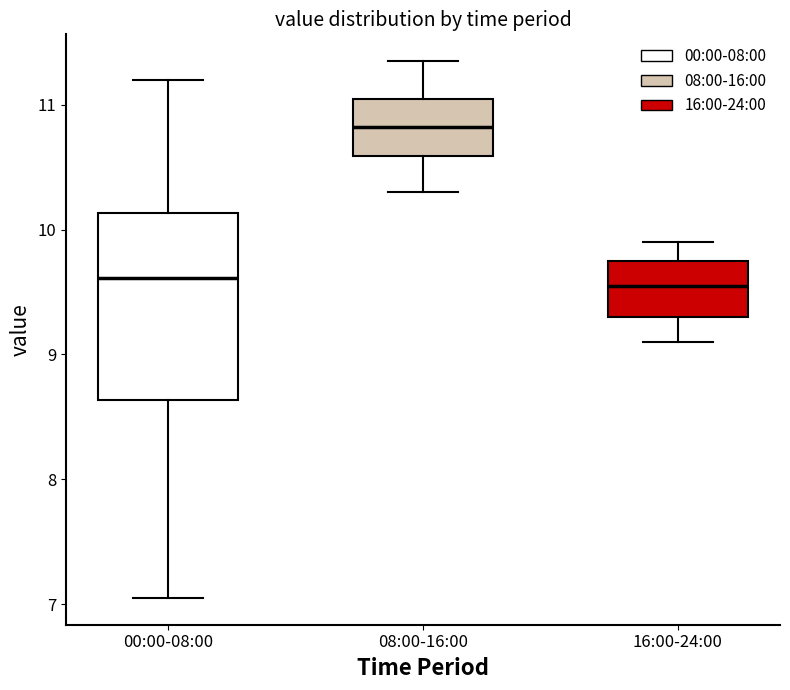

Where does the upper whisker of the box for 08:00-16:00 end on the y-axis? The values are not printed on the chart, so give them approximately, as read against the axis.

11.4